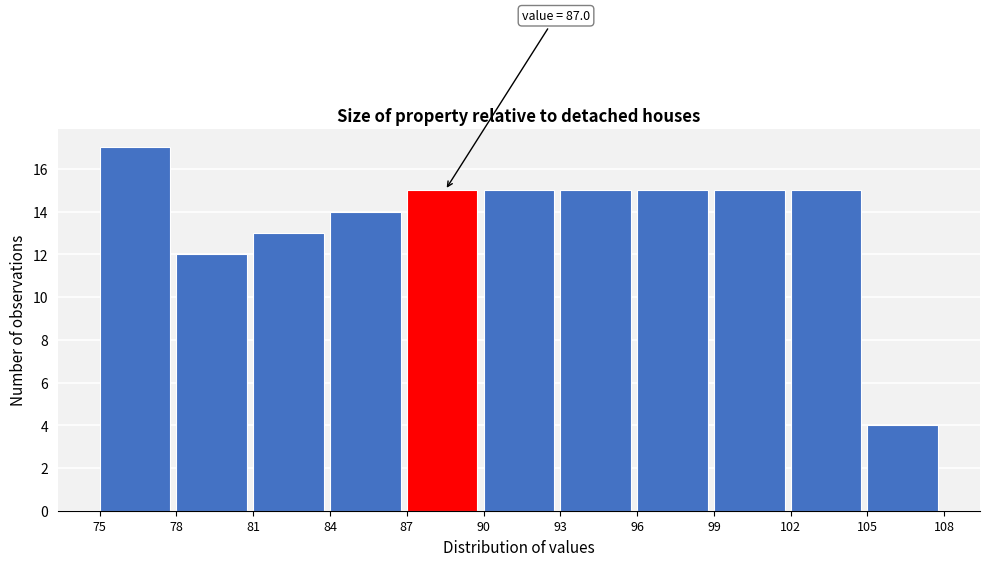

Which range on the x-axis has the tallest bar?

75 to 78